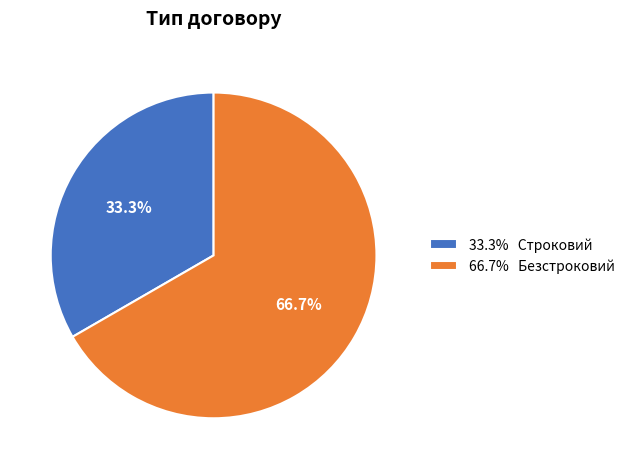

Which category has the biggest portion of the pie?

66.7% Безстроковий